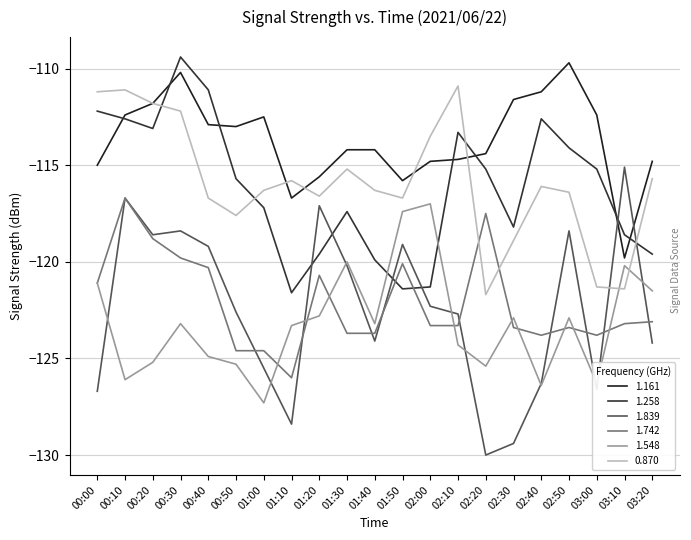

At which category does 1.258 reach its first local peak?

00:30